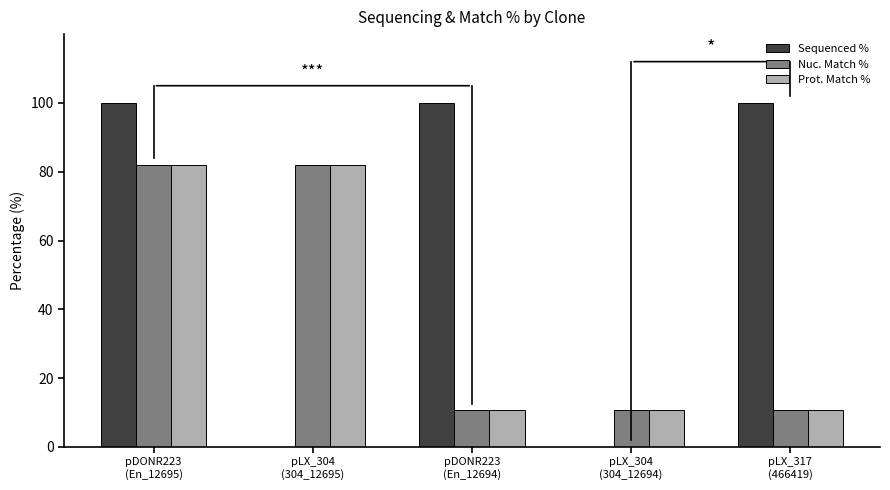

How many groups of bars are there?

5